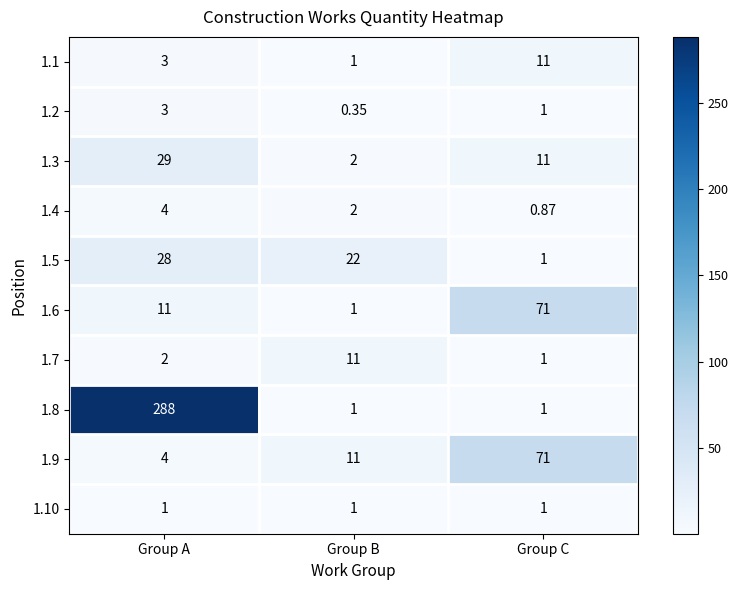

Where is 1.7 nearest to the value 6?

Group A